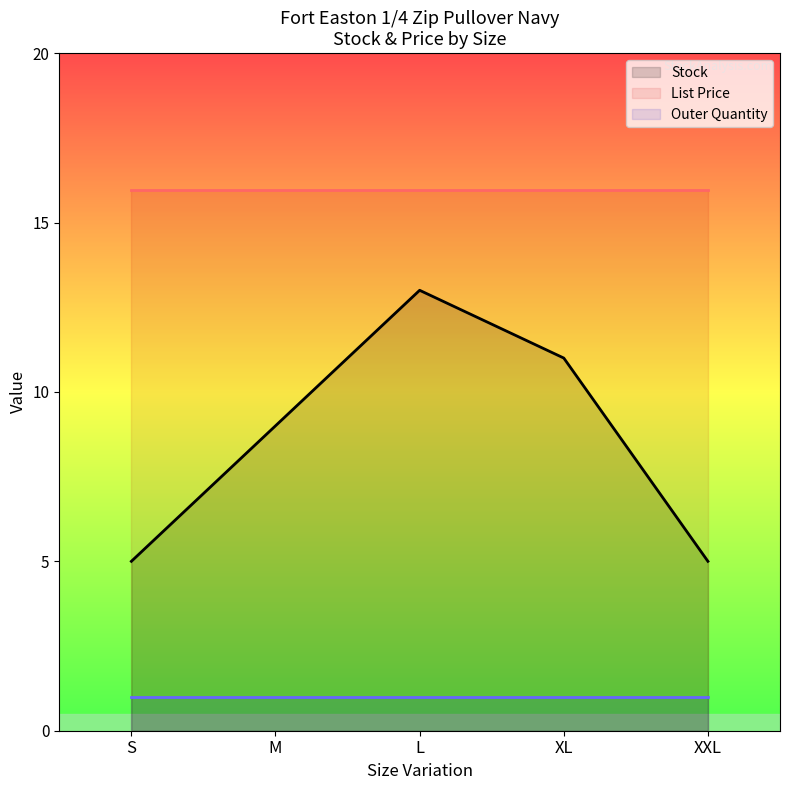

True or false: Stock has more than 2 points higher than both neighbors.

False